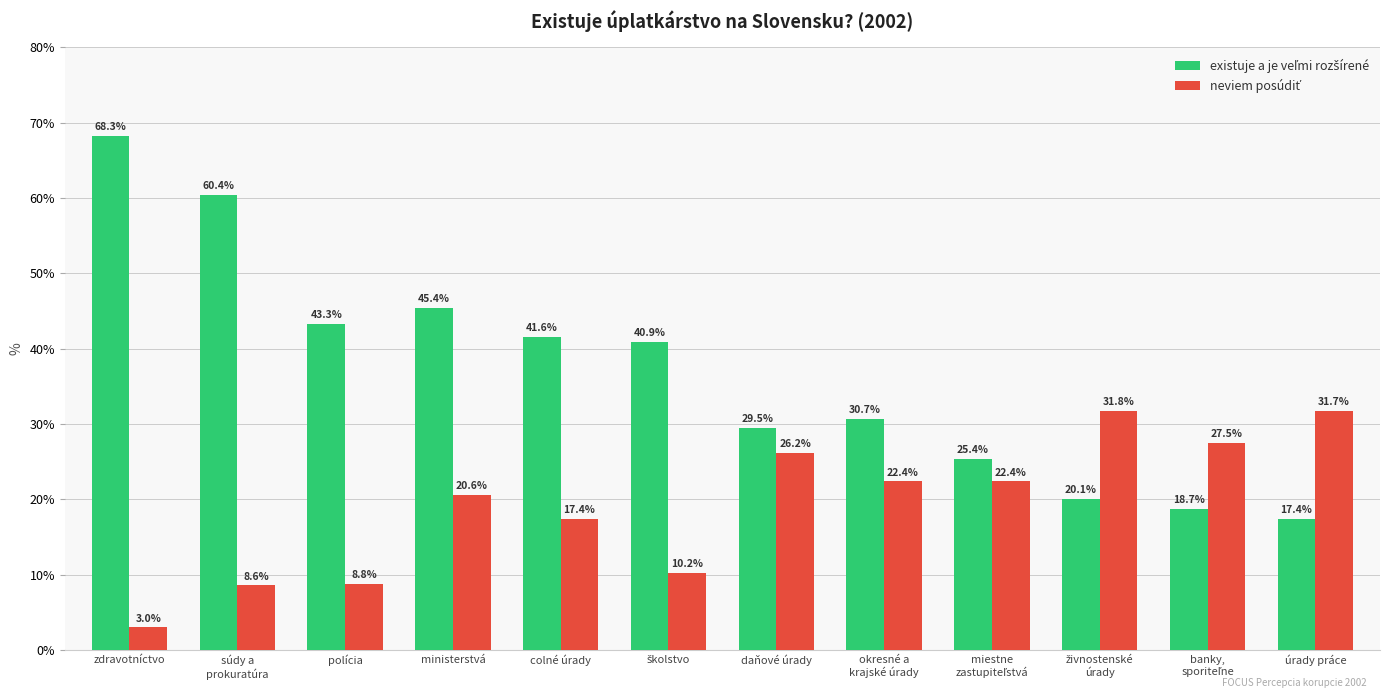

At which category is the sum across all series the highest?

zdravotníctvo